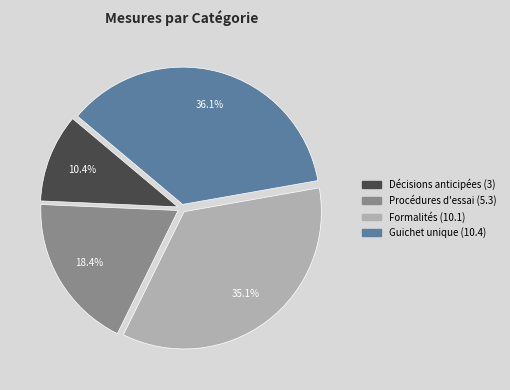

What percentage do Procédures d'essai (5.3) and Formalités (10.1) together represent?

53.5%